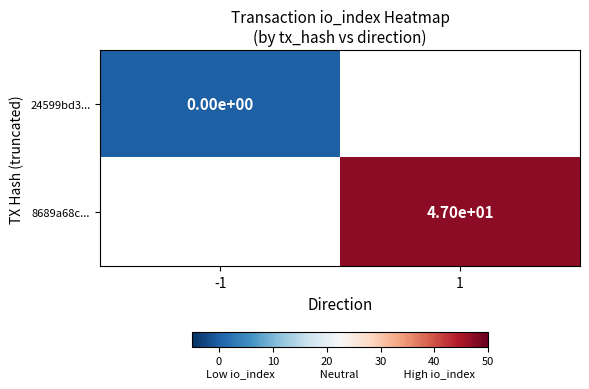

True or false: 8689a68c... has a value of 47 at 1.

True